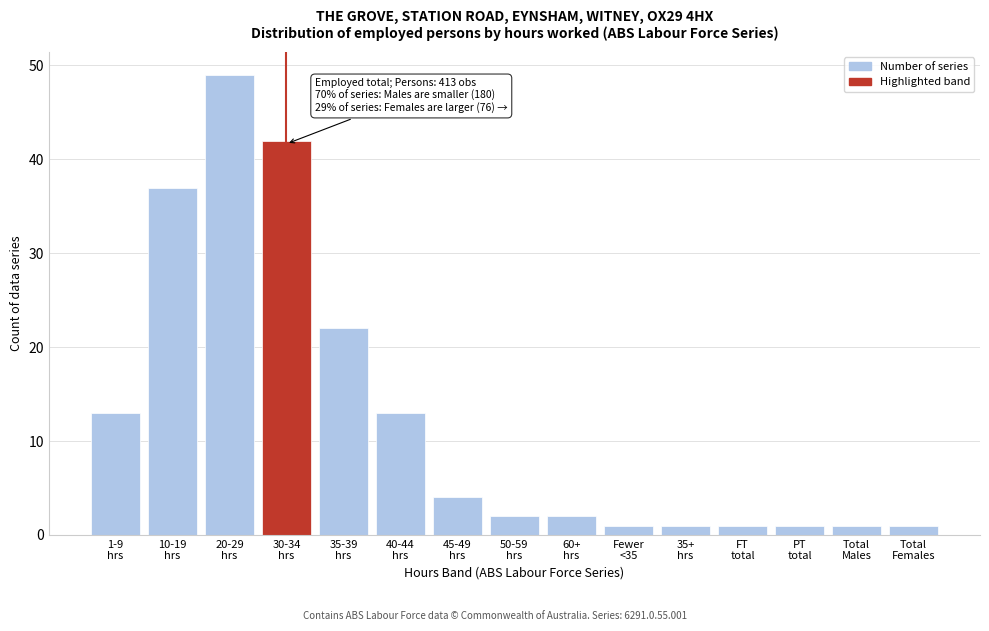

Reading left to right, list all the values displayed in this chart.

13	37	49	42	22	13	4	2	2	1	1	1	1	1	1